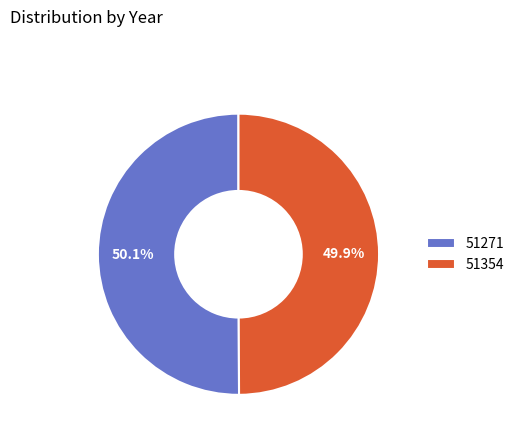

How much of the chart is everything except 51354?

50.1%